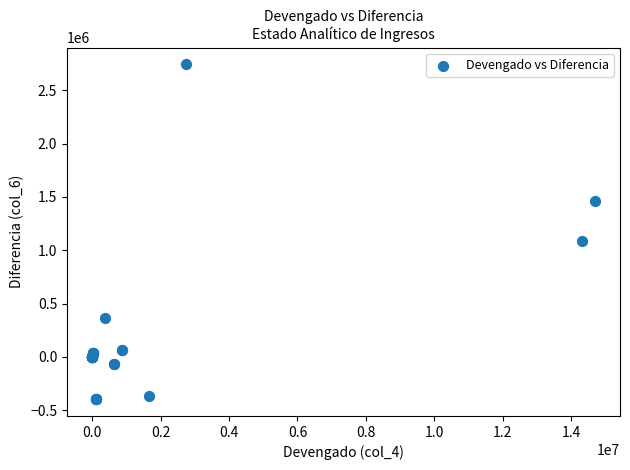

What Y value in the scatter plot is closest to 1172868?

1089973.9